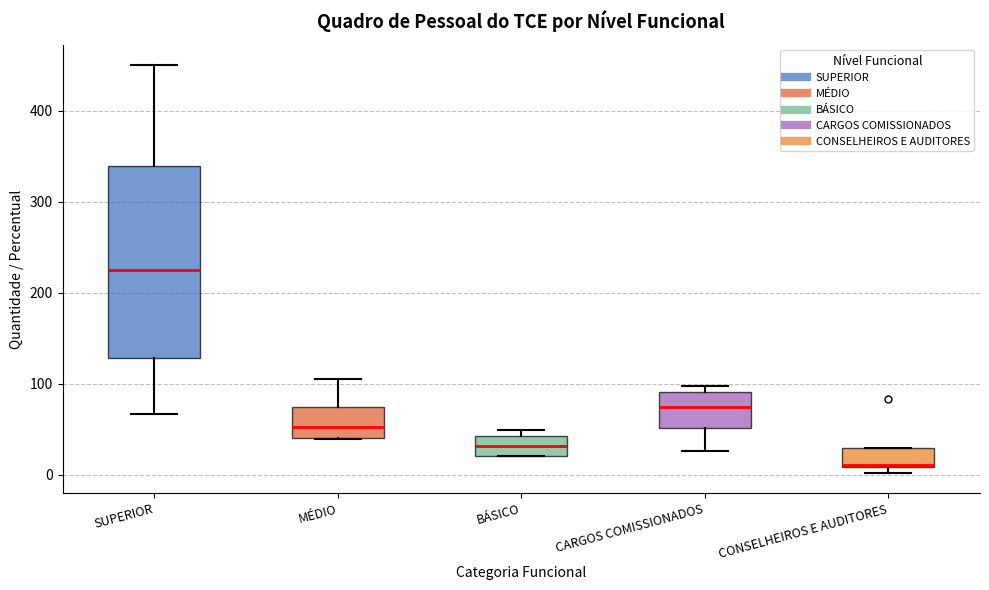

Where is the upper edge of the box for CONSELHEIROS E AUDITORES on the y-axis? The values are not printed on the chart, so give them approximately, as read against the axis.

30